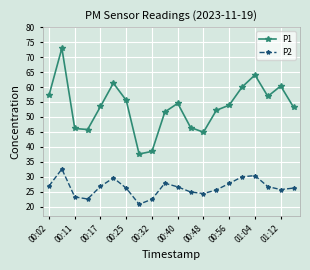

True or false: P2 and P1 cross at least once.

False